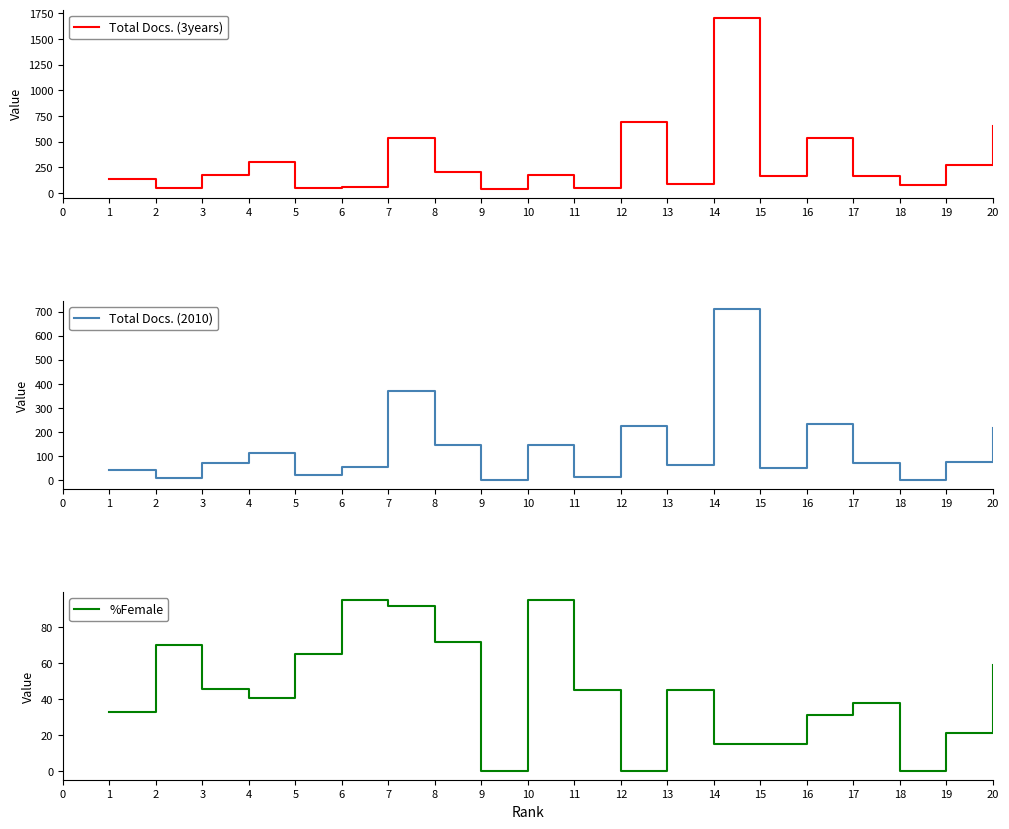

At which label is %Female closest to 47?

3